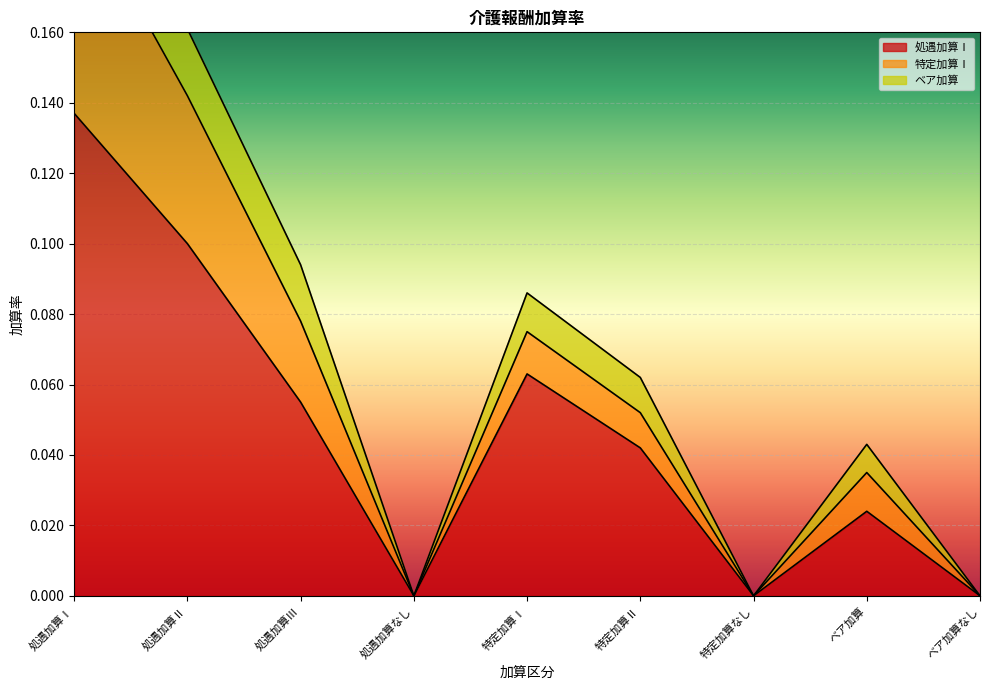

What is the average value of the 特定加算Ⅰ series?

0.1